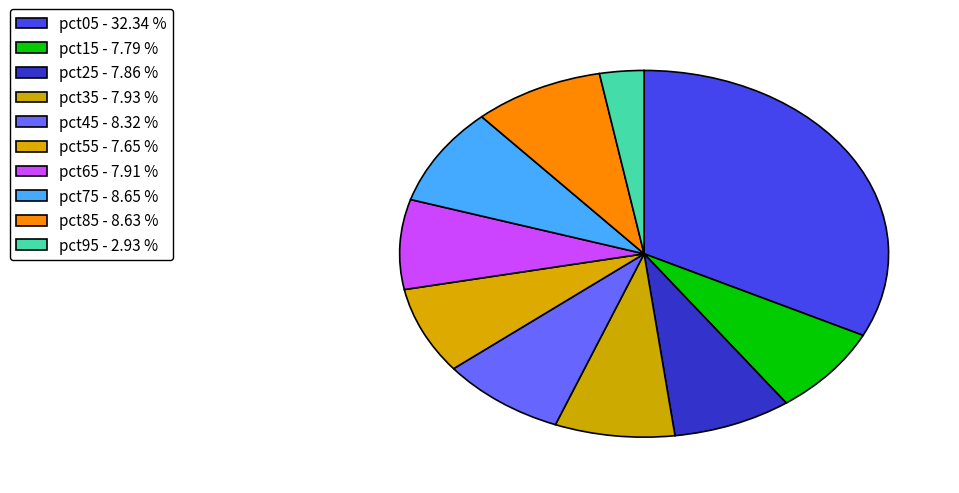

What portion of the pie excludes pct75?

91.3%